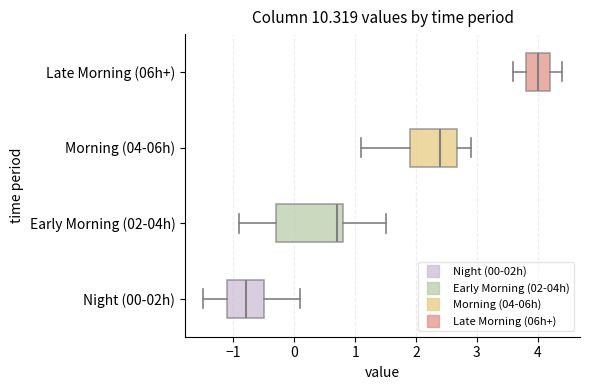

Reading bottom to top, transcribe this box plot: for each box, give where its median line is, the range the box spans, and where its two whiskers end, as read against the x-axis. The values are not printed on the chart, so give them approximately, as read against the axis.

Night (00-02h): median -0.8, box -1.1 to -0.5, whiskers -1.5 to 0.1
Early Morning (02-04h): median 0.7, box -0.3 to 0.8, whiskers -0.9 to 1.5
Morning (04-06h): median 2.4, box 1.9 to 2.7, whiskers 1.1 to 2.9
Late Morning (06h+): median 4.0, box 3.8 to 4.2, whiskers 3.6 to 4.4